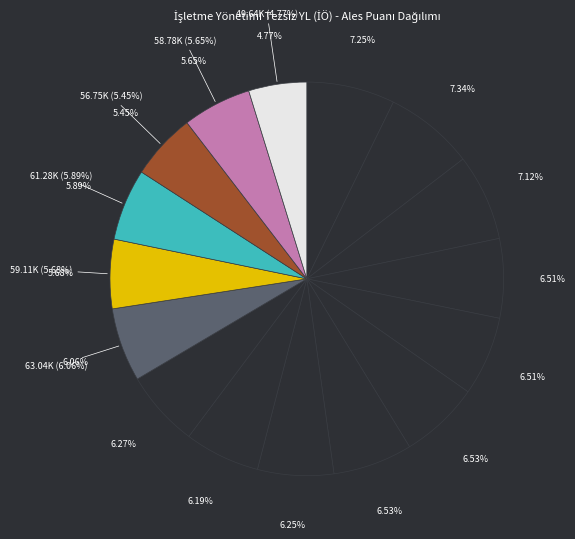

What percentage is NOT represented by ÖZGÜN ILHAN?

94.1%